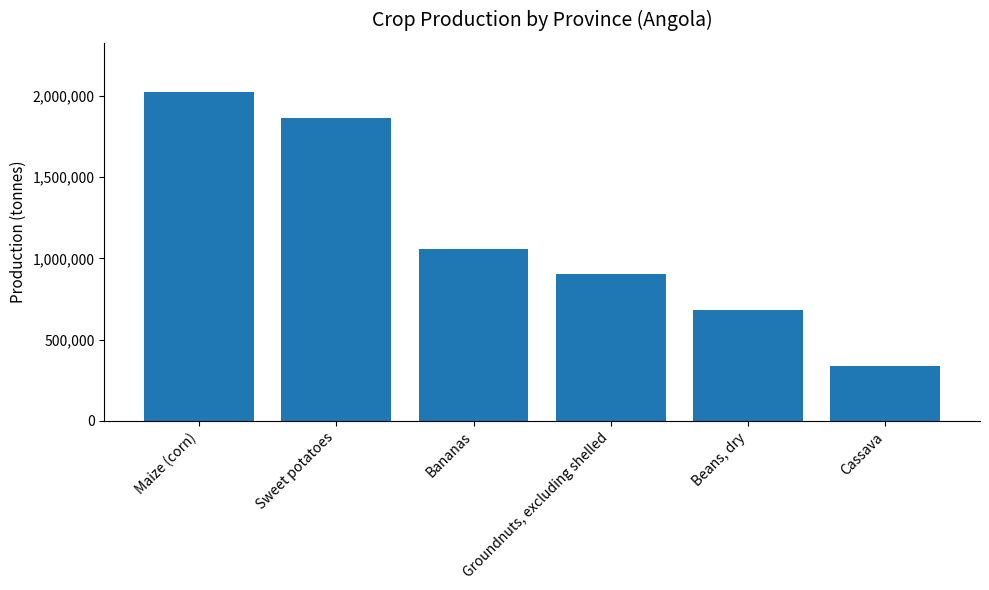

The value at Groundnuts, excluding shelled is 278488. True or false?

False